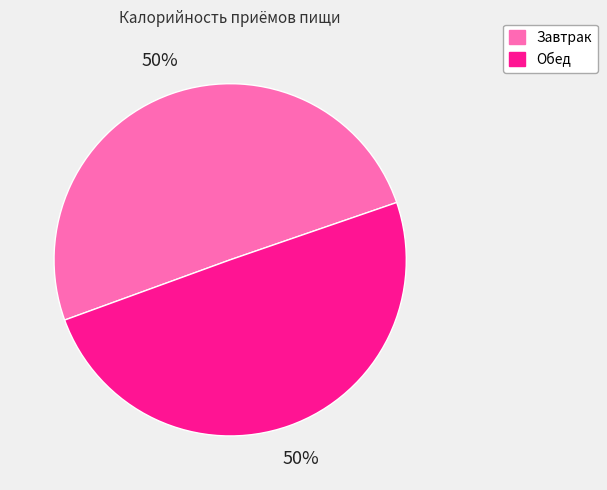

How many slices are in this pie chart?

2